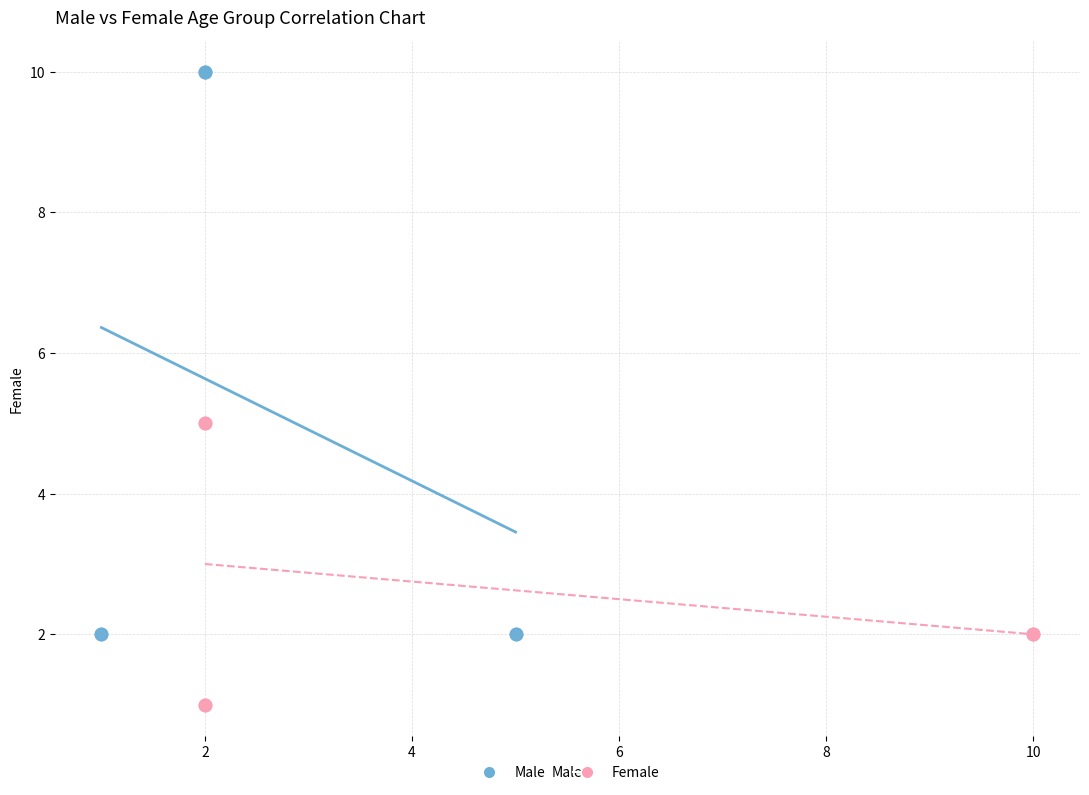

Which series has the widest spread of Y values?

Male